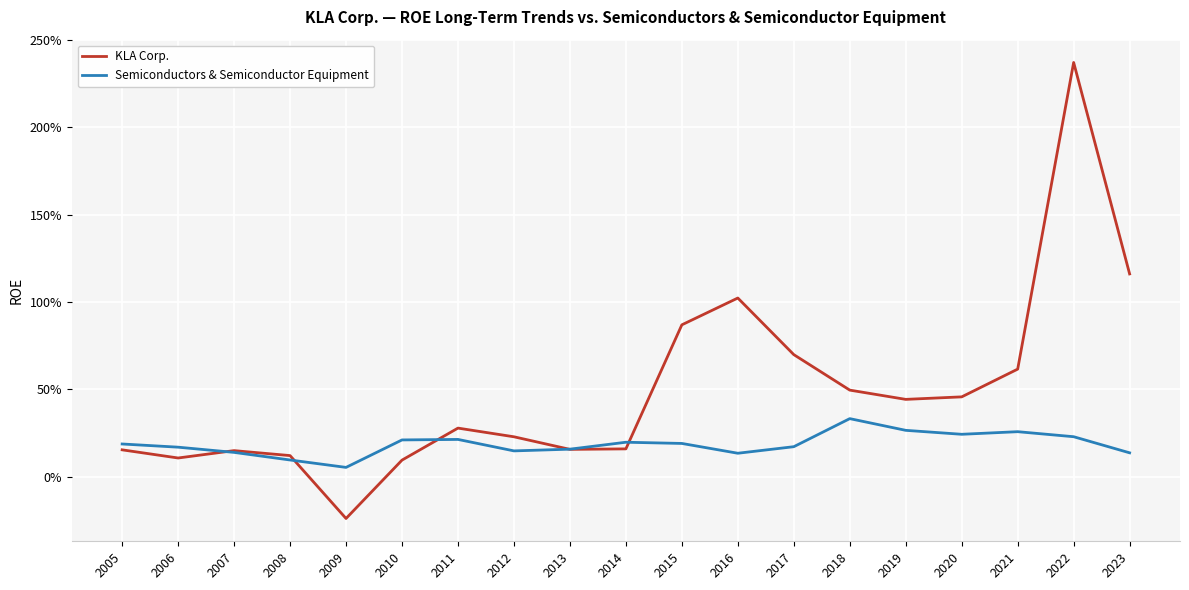

What are all the series names shown in the legend?

KLA Corp., Semiconductors & Semiconductor Equipment